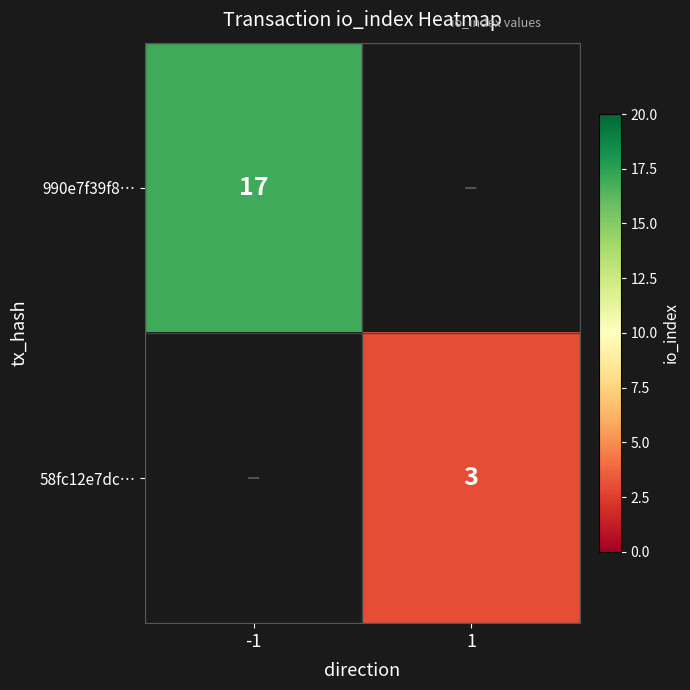

Is the value of 990e7f39f8… at -1 greater than the value of 58fc12e7dc… at 1?

Yes